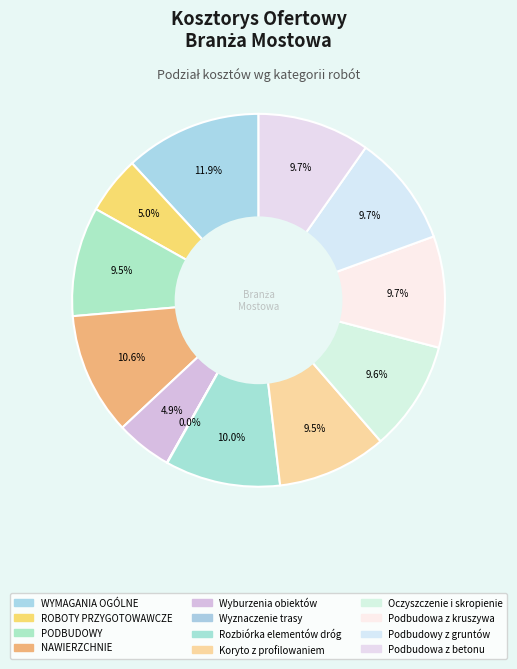

Is the sum of NAWIERZCHNIE and WYMAGANIA OGÓLNE greater than half?

No